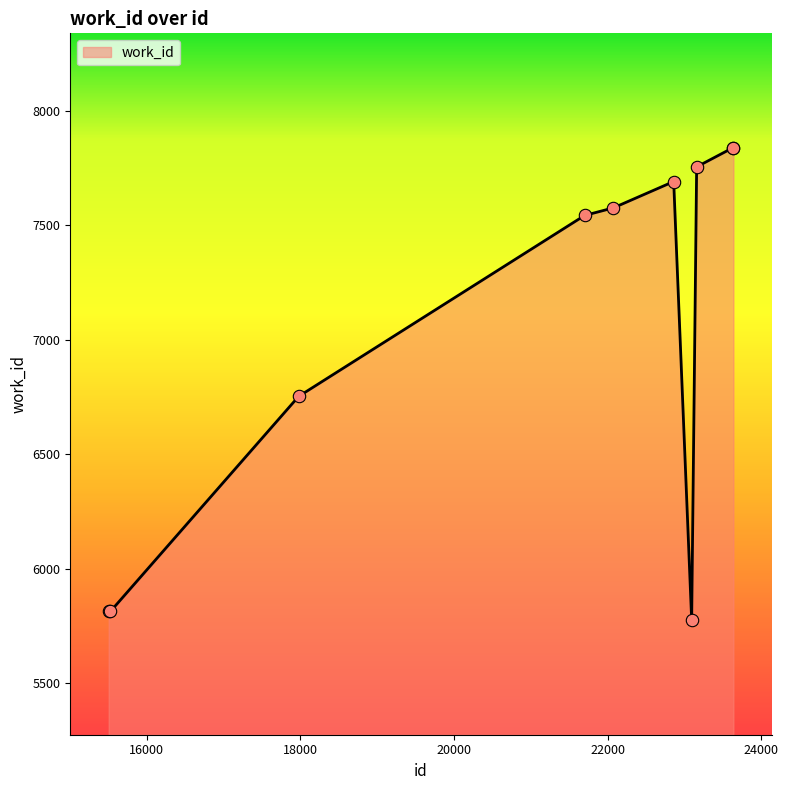

What is the smallest value displayed?

5775